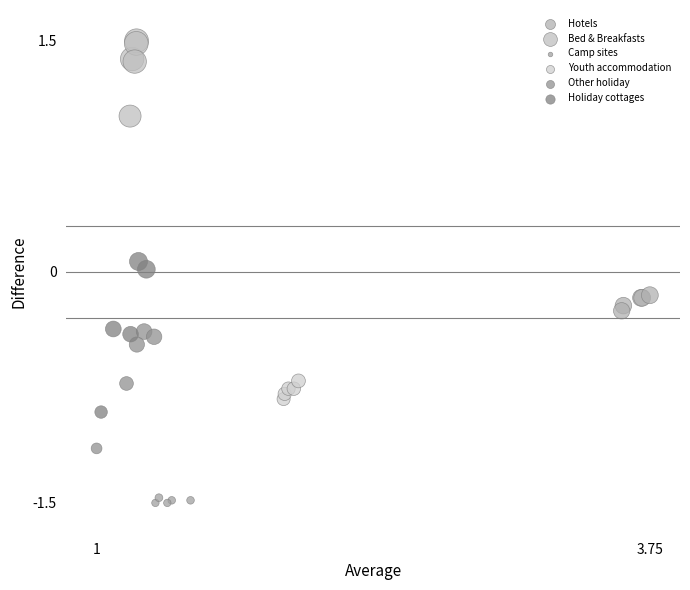

Which series reaches the minimum Y coordinate?

Camp sites